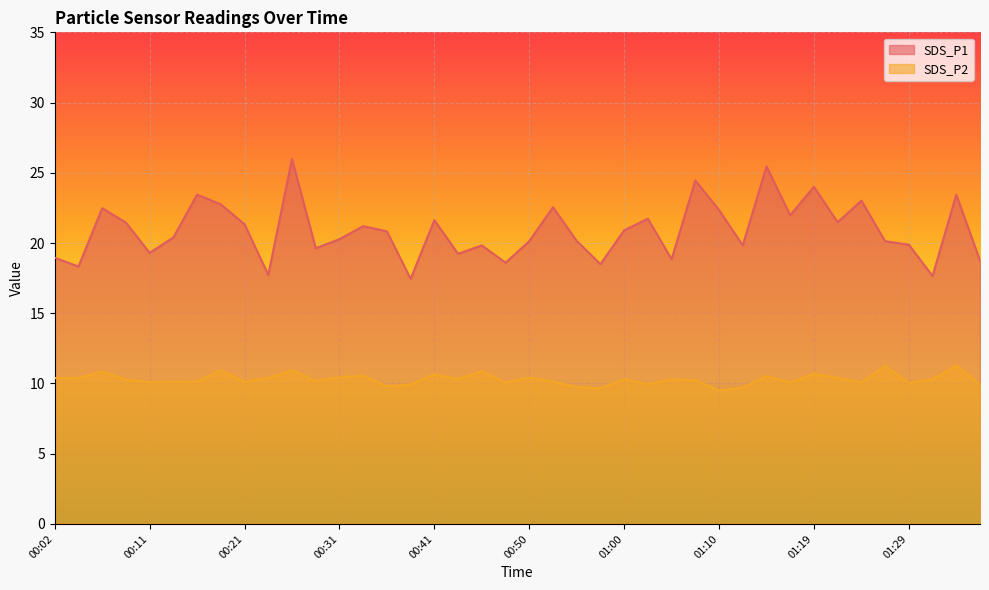

True or false: SDS_P2 and SDS_P1 intersect in this chart.

False